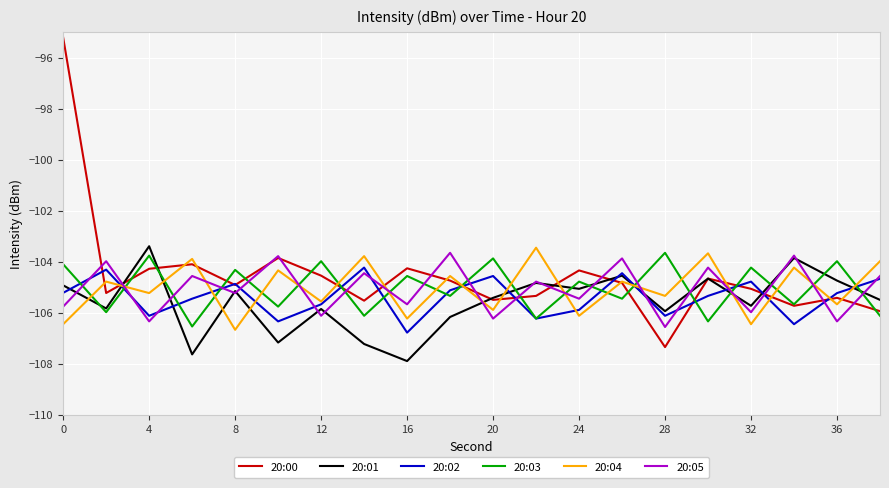

How many times do 20:05 and 20:03 cross each other?

19